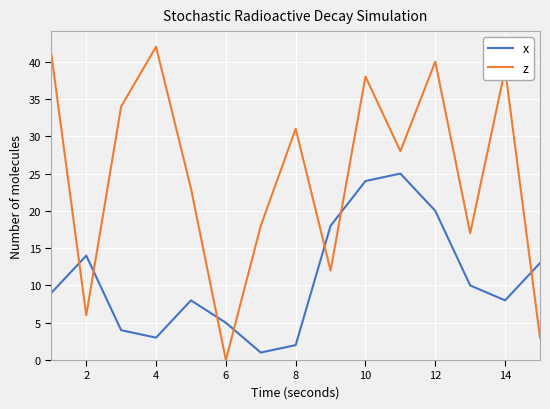

Rank the series by their average value, from highest to lowest.

z, x